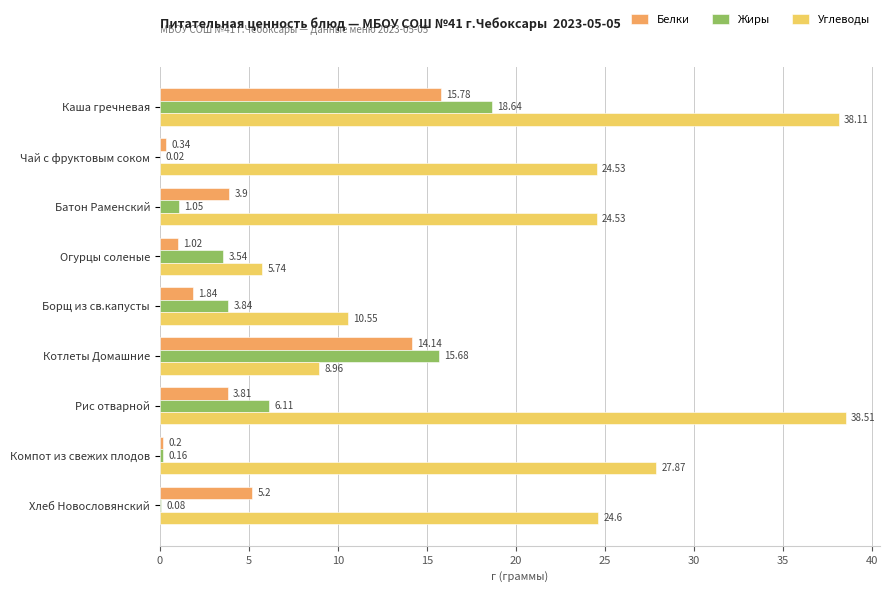

At which category is the sum across all series the highest?

Каша гречневая